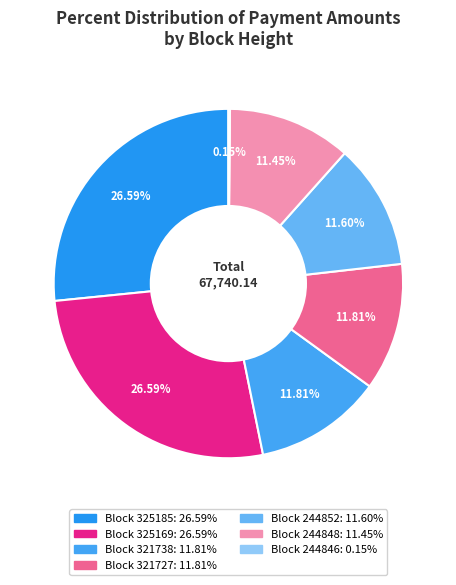

Which category has the biggest portion of the pie?

325169